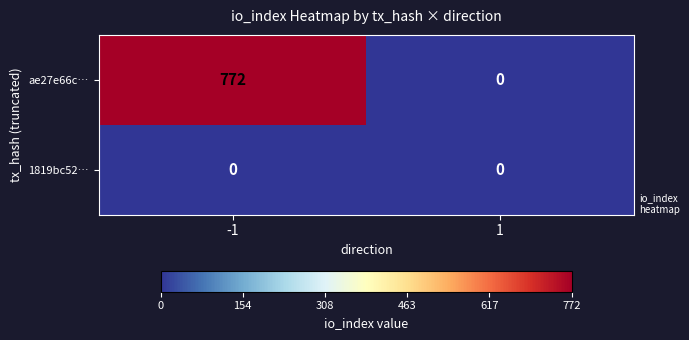

Reading left to right, extract all data points from this chart.

ae27e66c…: -1=772	1=0
1819bc52…: -1=0	1=0